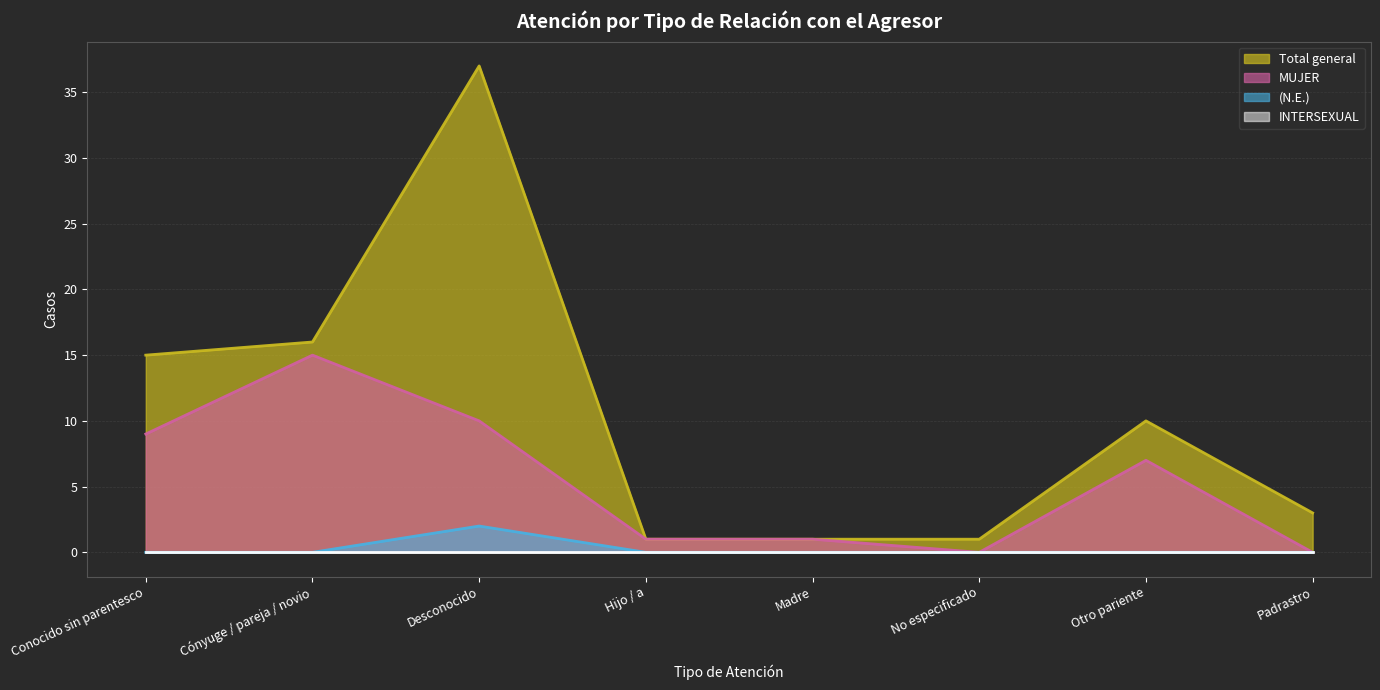

What is the label of the 7th point from the left?

Otro pariente